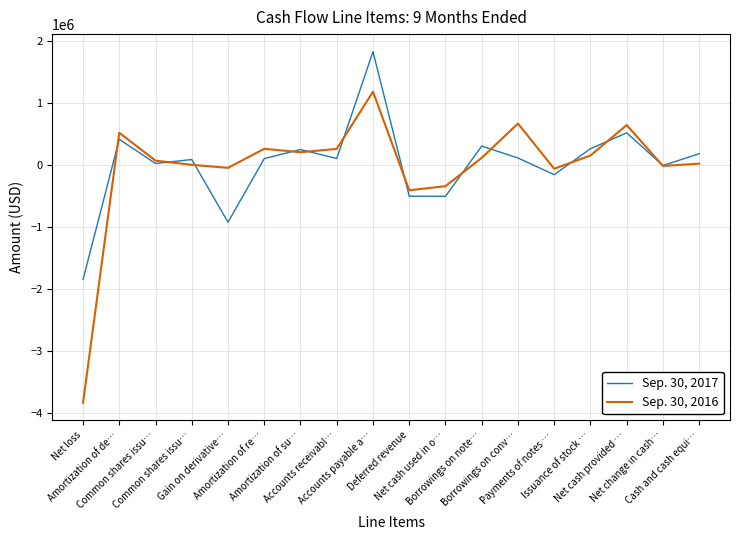

True or false: Sep. 30, 2017 has a value of 101382 at Accounts receivabl….

True